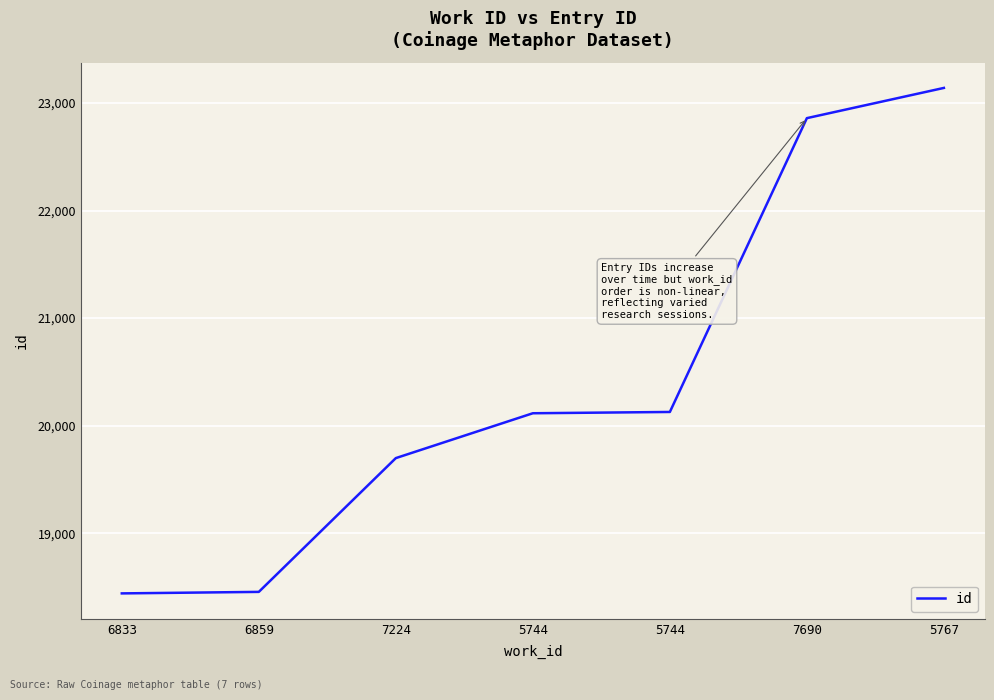

What is the difference between the maximum and minimum values?

4700